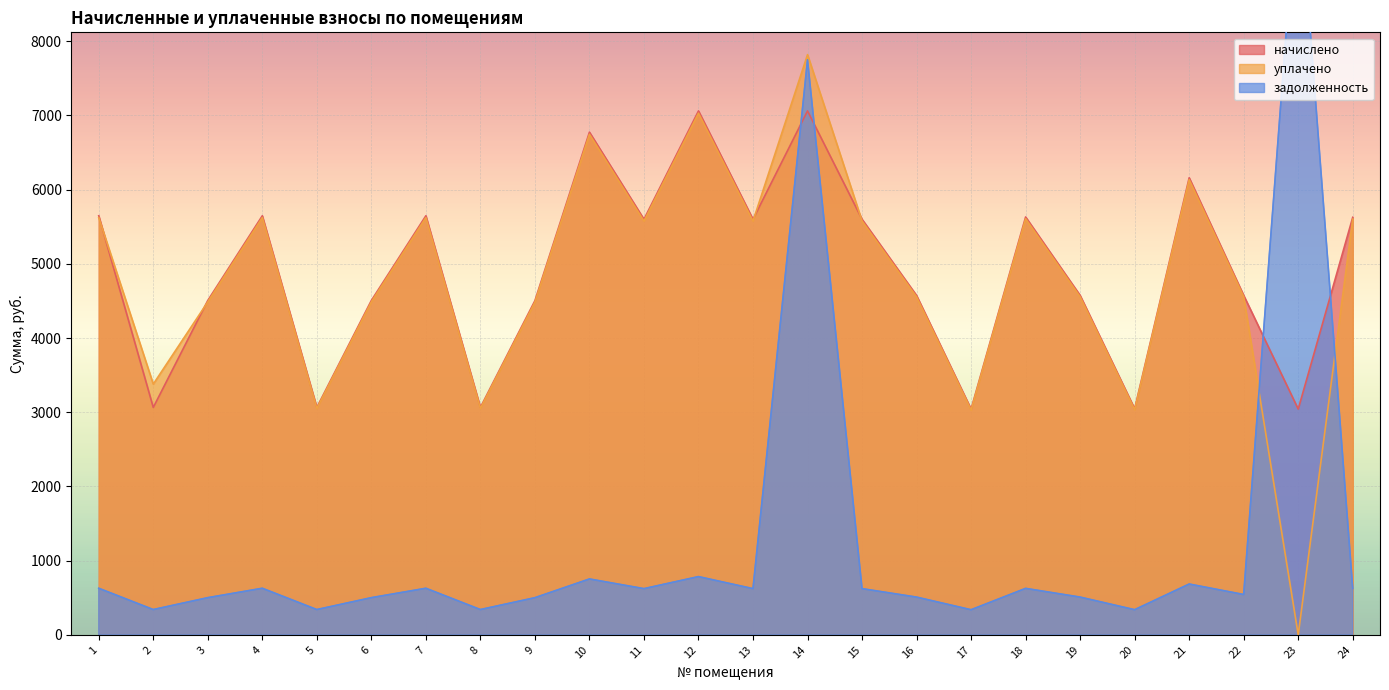

True or false: задолженность has more than 1 interior local peaks.

True